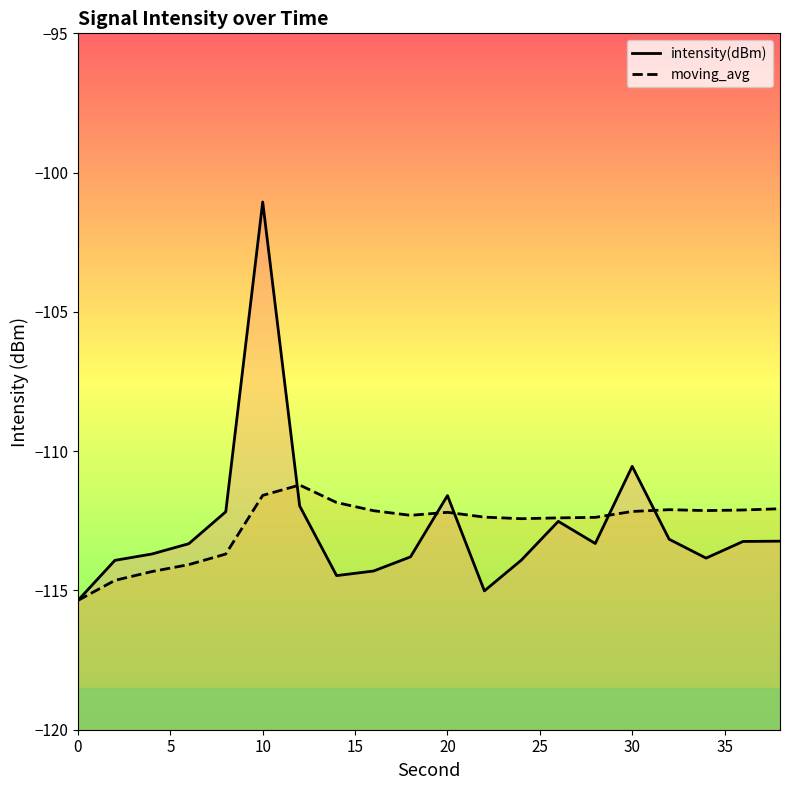

True or false: intensity(dBm) has more than 1 points higher than both neighbors.

True